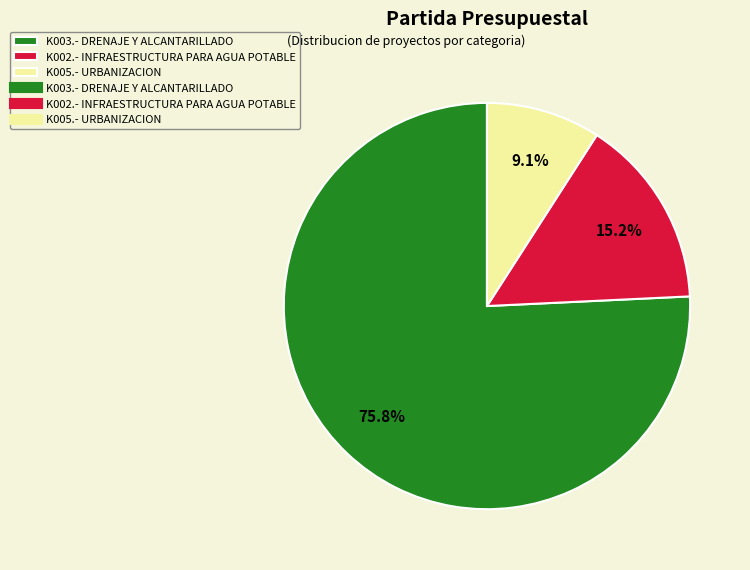

Is there a majority slice in this chart?

Yes